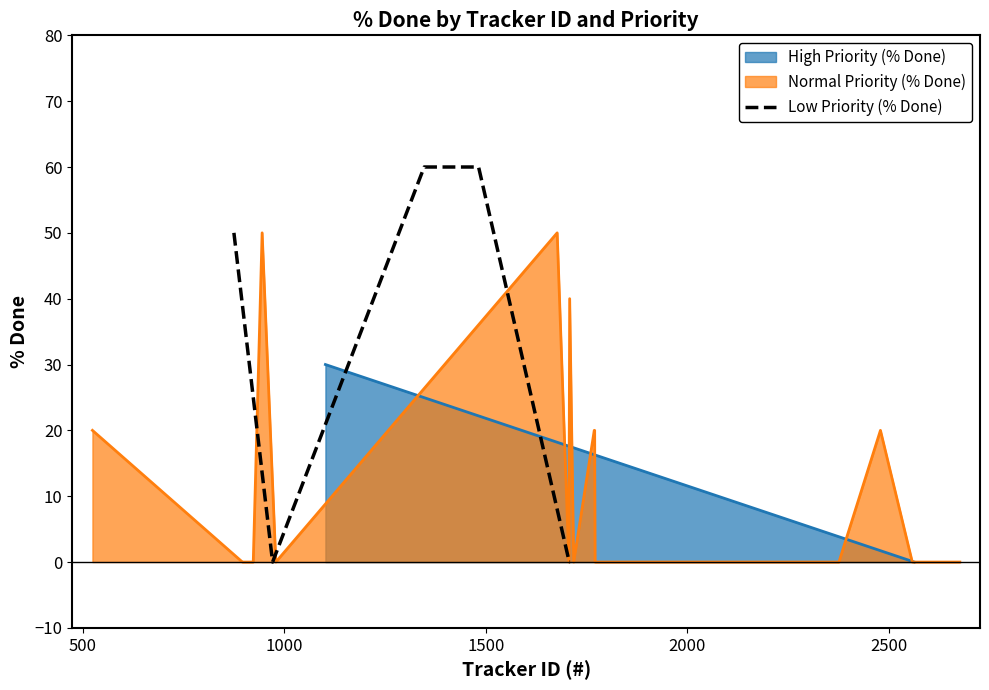

What is the highest value of the Low Priority (% Done) series?

60